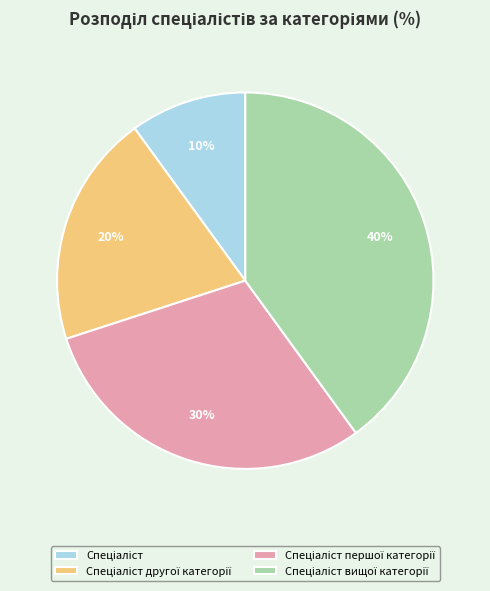

Does any single category account for the majority?

No